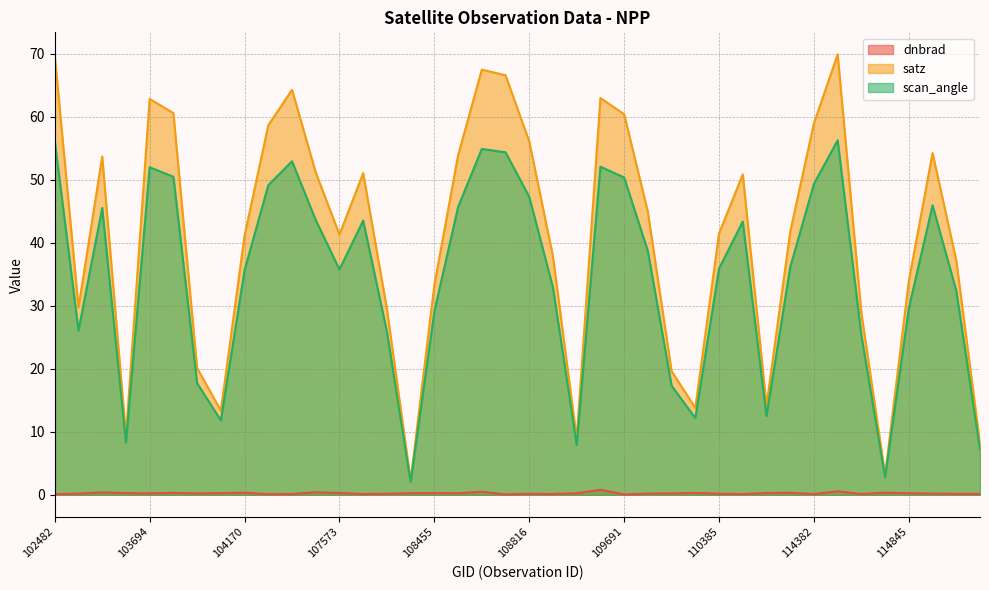

Reading left to right, transcribe all the data shown in this chart.

dnbrad: 0.1	0.2	0.4	0.3	0.2	0.3	0.2	0.3	0.3	0.1	0.1	0.4	0.3	0.1	0.2	0.3	0.3	0.2	0.5	0.1	0.2	0.1	0.2	0.8	0.1	0.2	0.2	0.3	0.2	0.1	0.3	0.3	0.1	0.6	0.1	0.3	0.2	0.2	0.2	0.1
satz: 69.6	29.8	53.7	9.4	62.8	60.6	20.1	13.4	41.1	58.6	64.3	51.1	41.3	51.0	29.5	2.3	33.3	53.9	67.5	66.6	56.1	37.8	9.0	63.0	60.4	44.9	19.6	13.8	41.5	50.8	14.1	41.7	59.0	69.9	28.9	3.2	33.9	54.2	37.2	8.1
scan_angle: 56.1	26.1	45.5	8.3	52.0	50.5	17.7	11.8	35.6	49.1	52.9	43.6	35.8	43.5	25.9	2.0	29.1	45.7	54.9	54.3	47.3	32.9	7.9	52.1	50.3	38.7	17.3	12.2	35.9	43.4	12.5	36.1	49.3	56.2	25.3	2.8	29.6	45.9	32.4	7.2